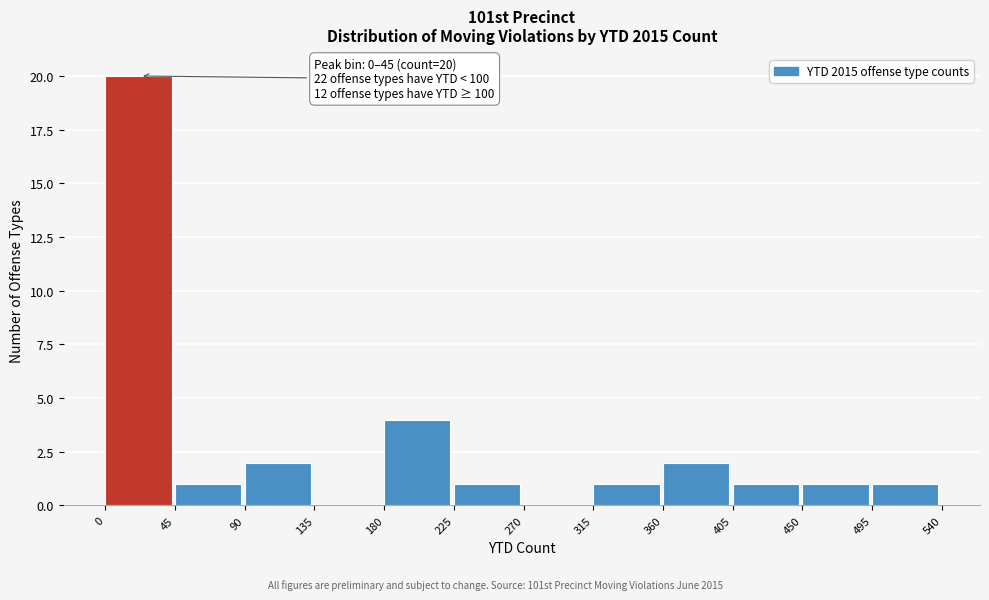

Over which range of the x-axis is the bar tallest?

0 to 45